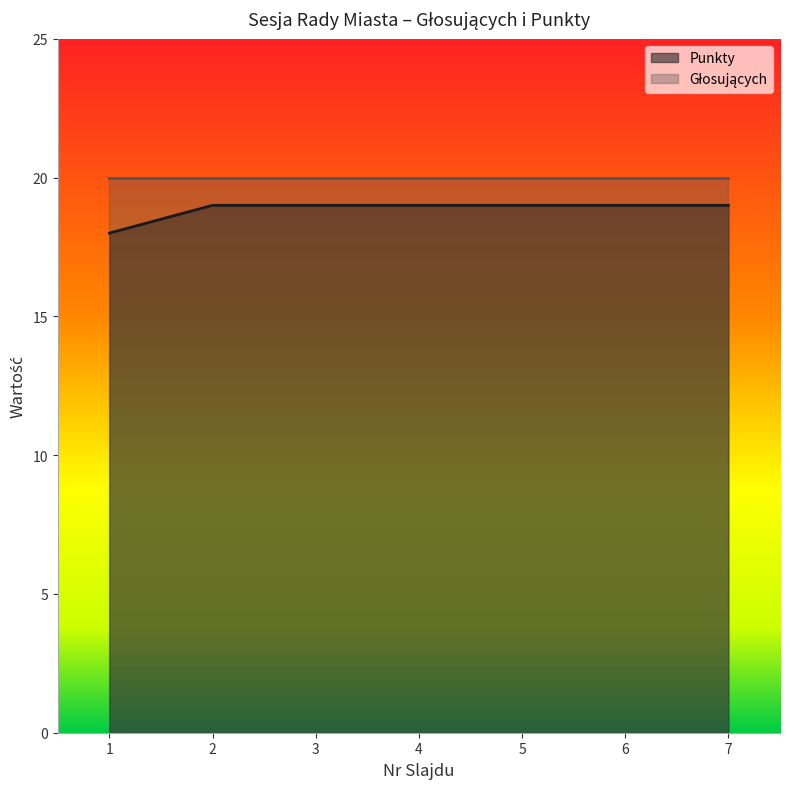

How many lines are shown in the chart?

2